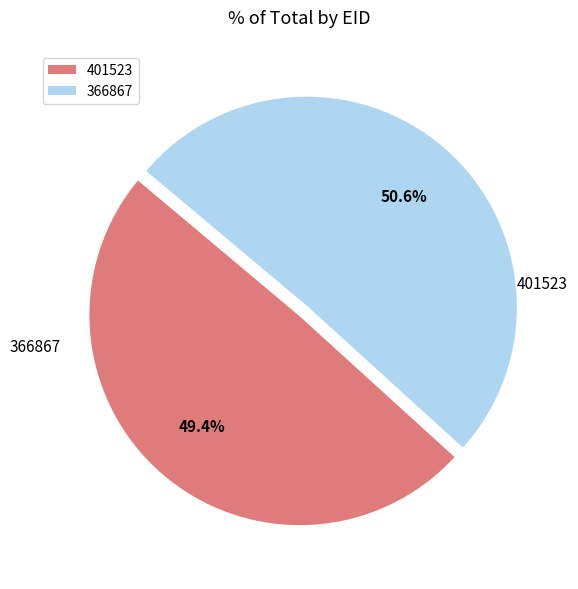

What is the majority slice?

366867